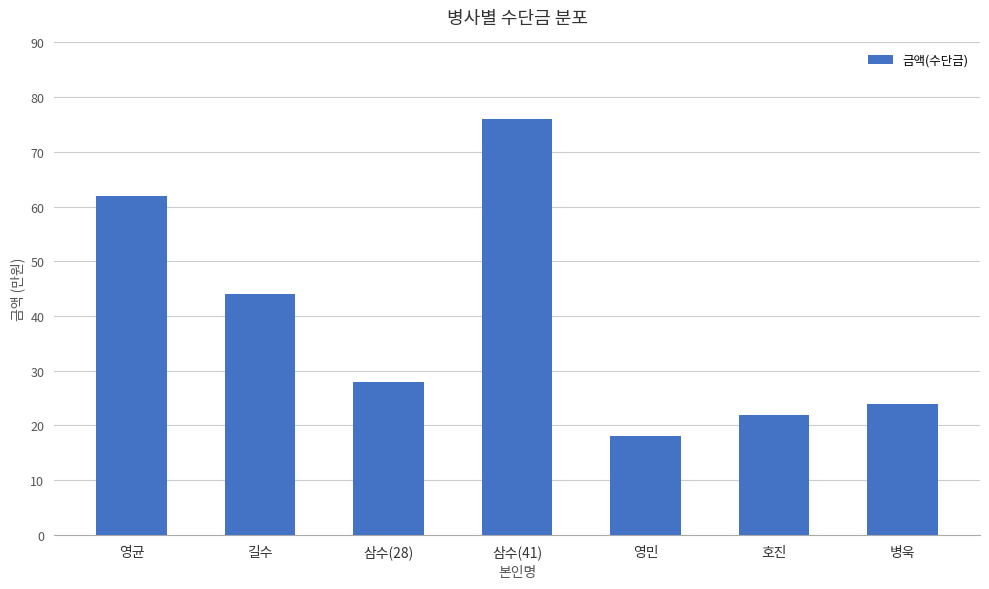

What position from the right is 삼수(41)?

4